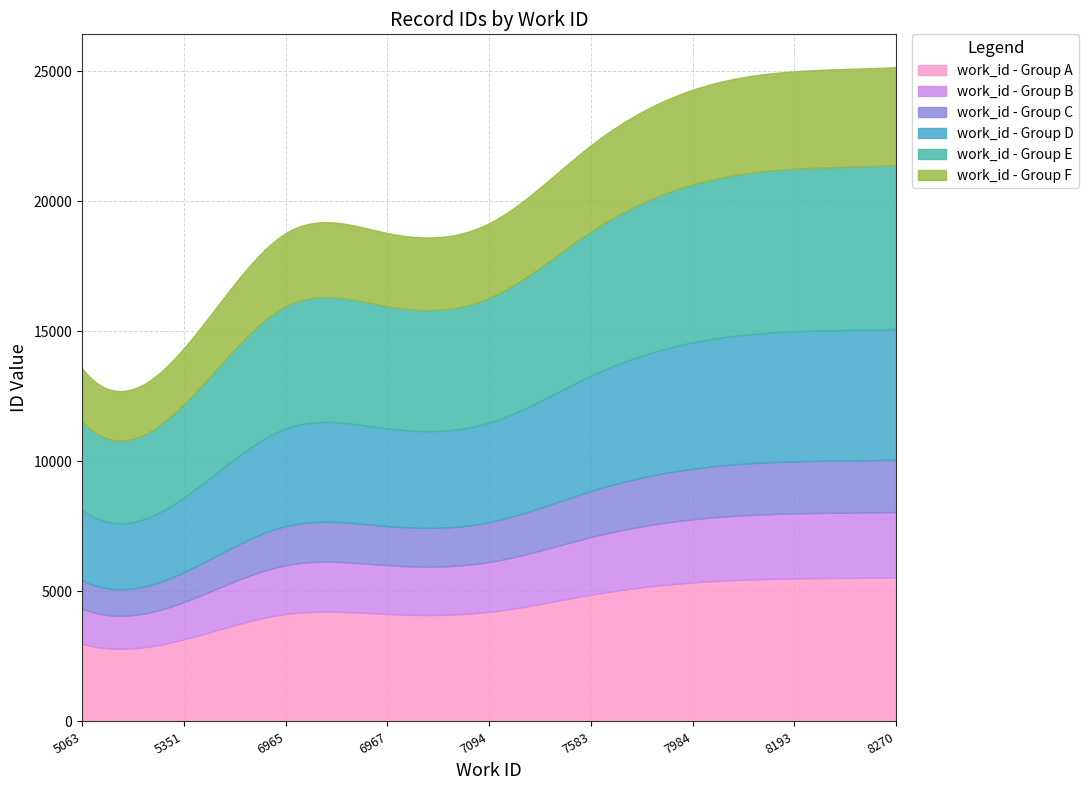

Does the chart display data point markers on the line(s)?

No